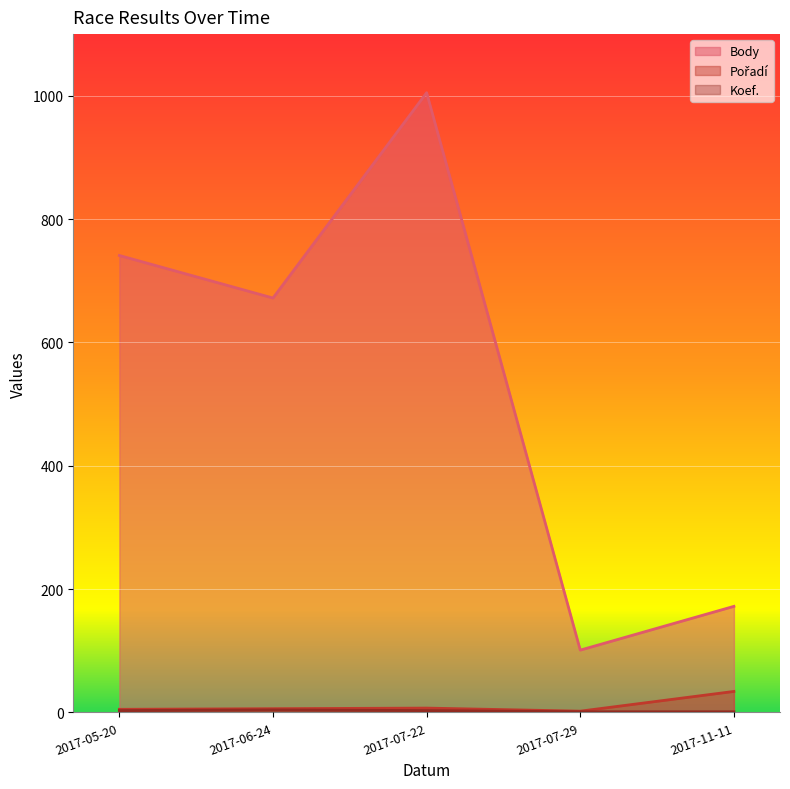

Is it true that Koef. equals 1 at 2017-07-22?

False